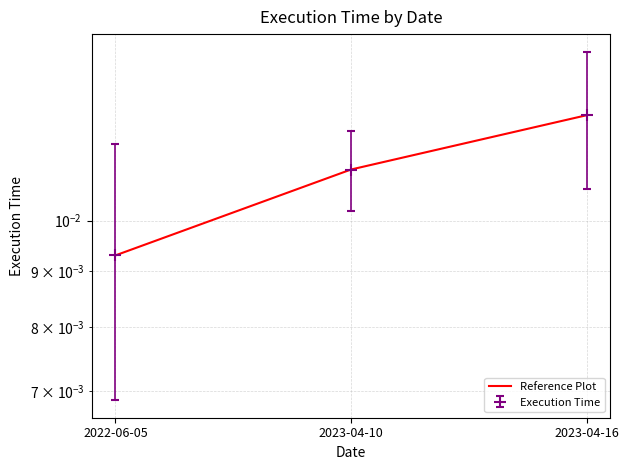

What position from the right is 2023-04-16?

1